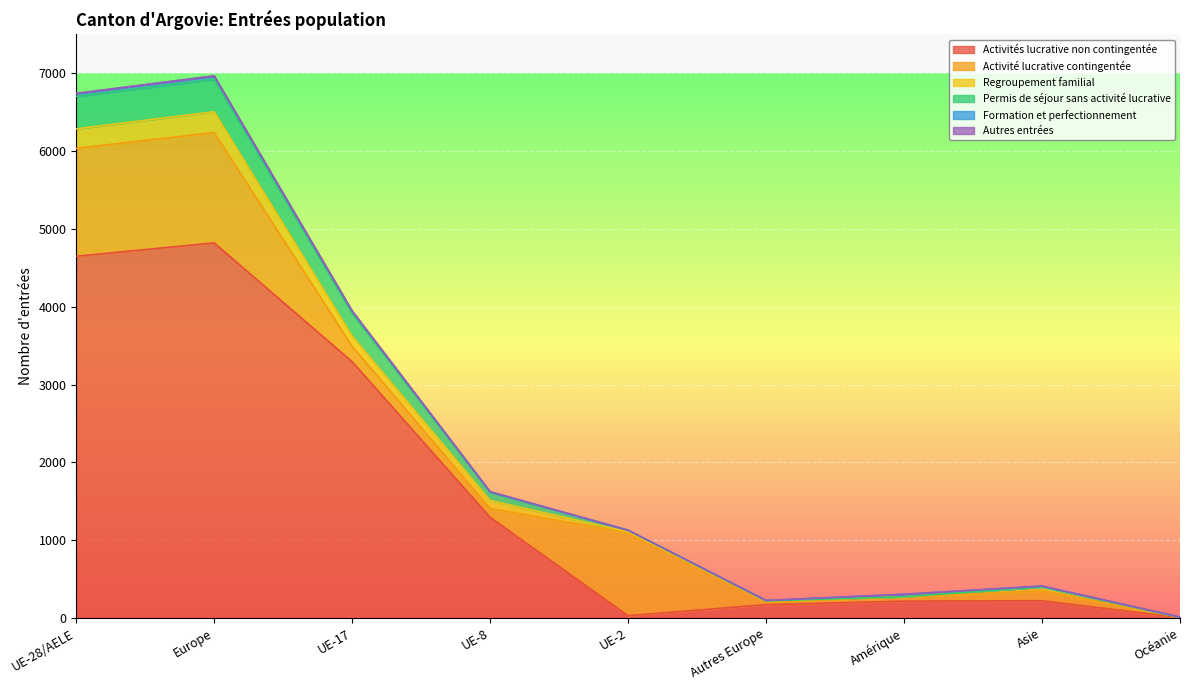

What is the sum of all Autres entrées values?

9